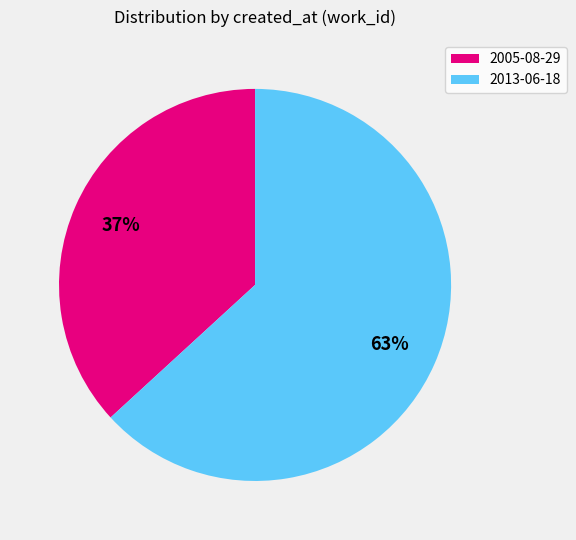

What is the smallest slice in the pie chart?

2005-08-29